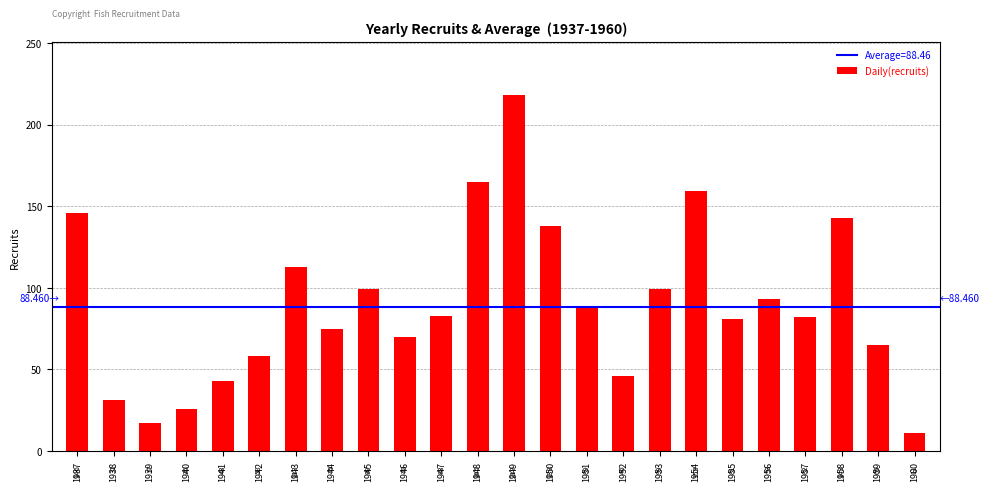

Which has a higher value, 1951 or 1959?

1951